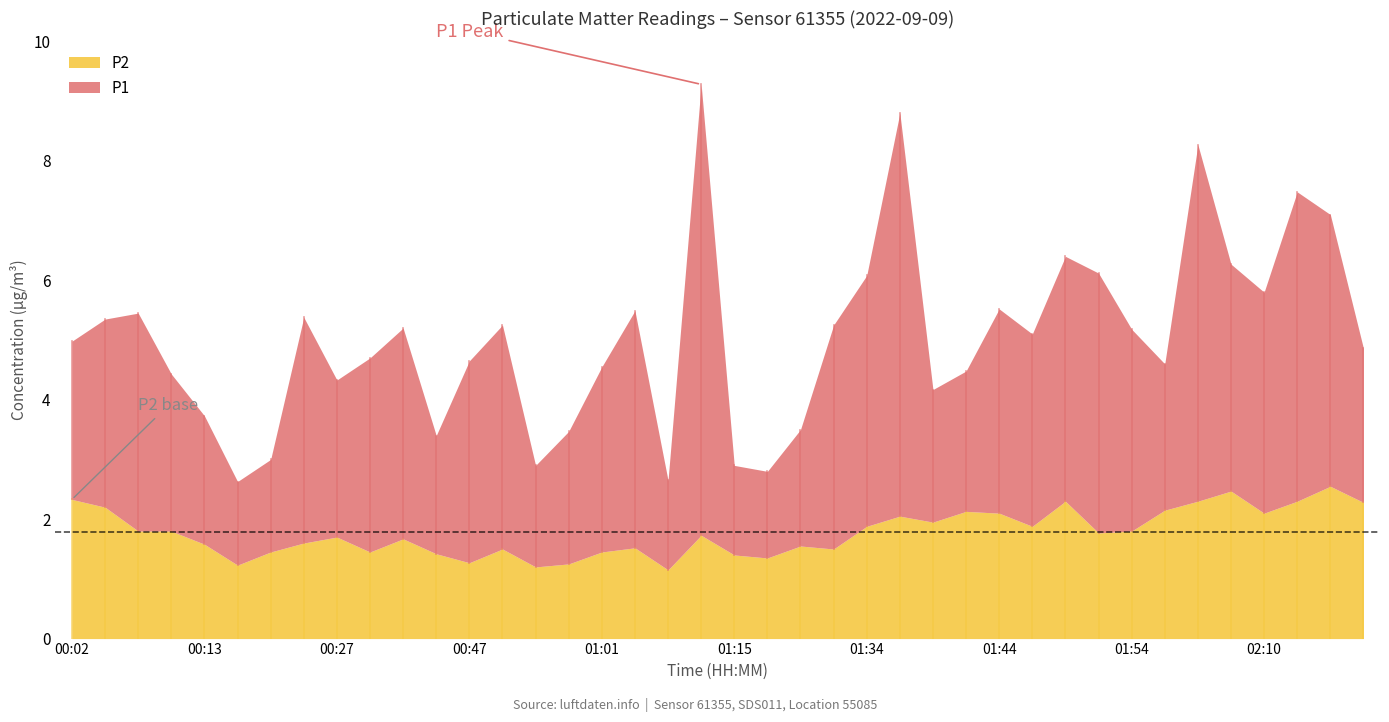

What is the spread (max minus min) of values at 01:39?

0.3